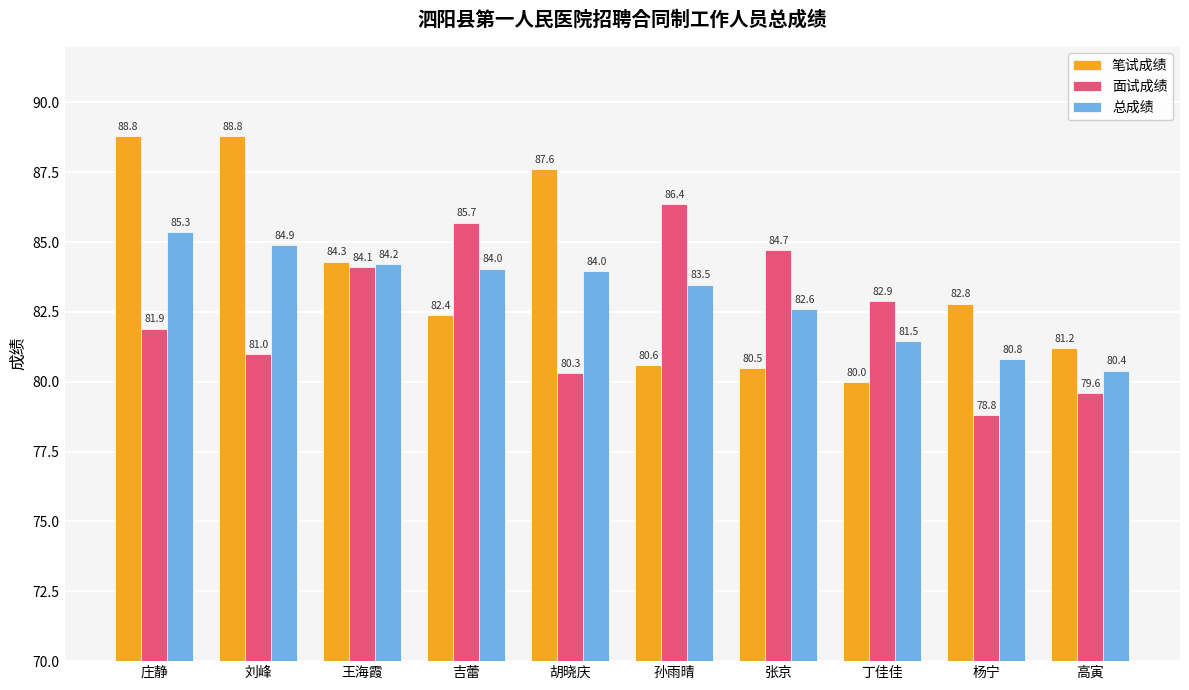

What is the greatest value displayed?

88.8